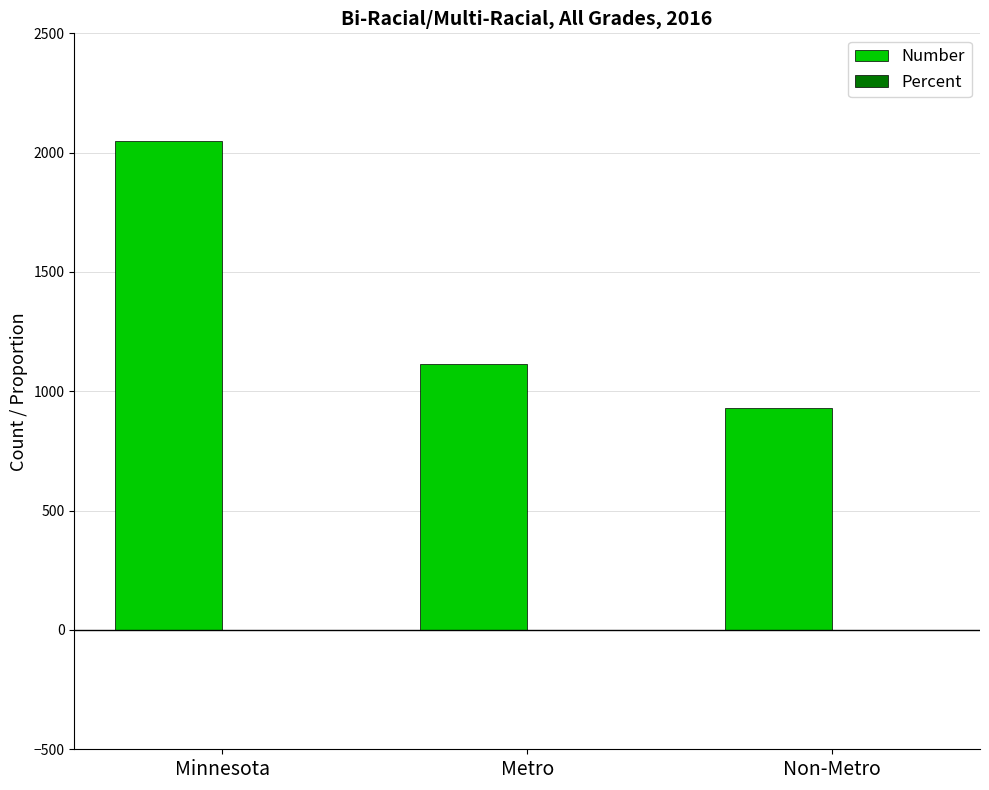

Where is Number nearest to the value 1489?

Metro